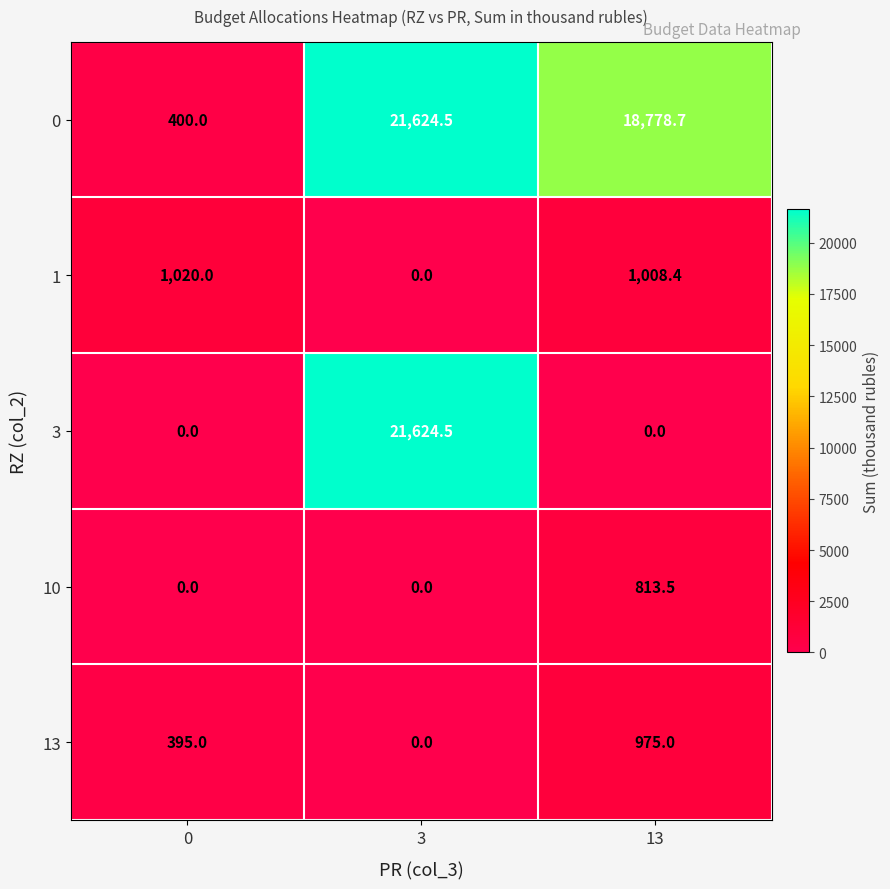

Which series has the widest spread of values?

3